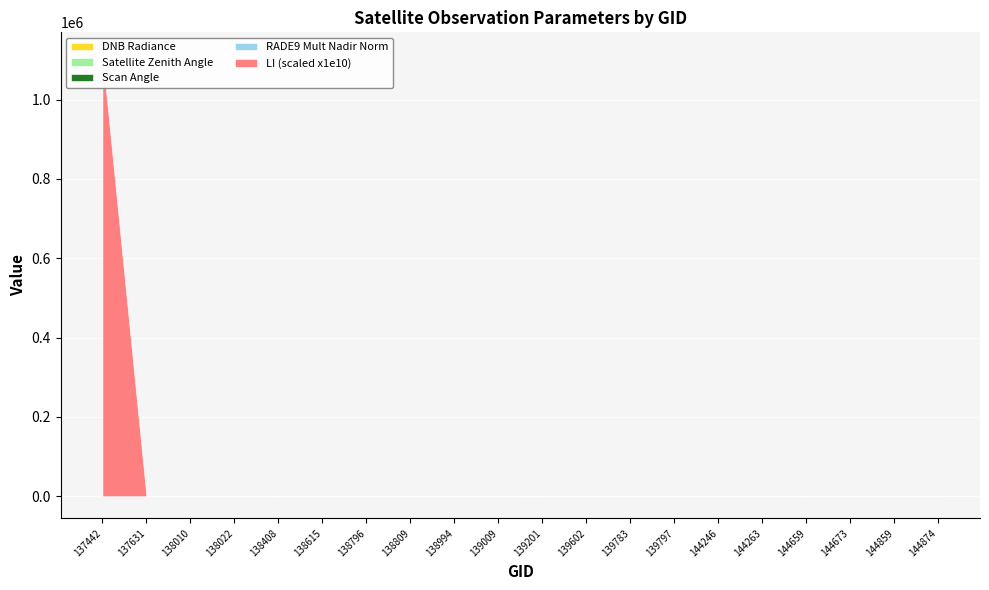

What is the minimum value for scan_angle?

12.1